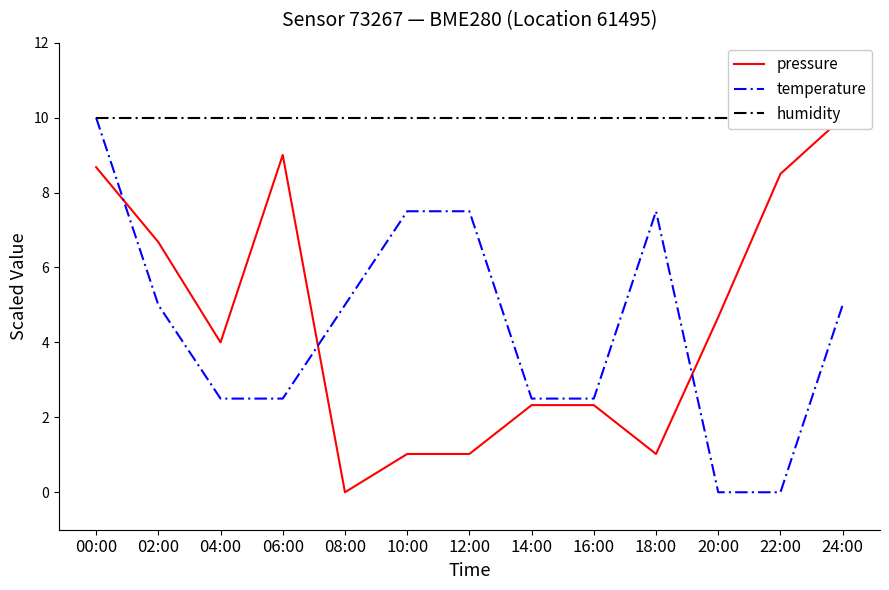

At which category is the sum across all series the highest?

00:00